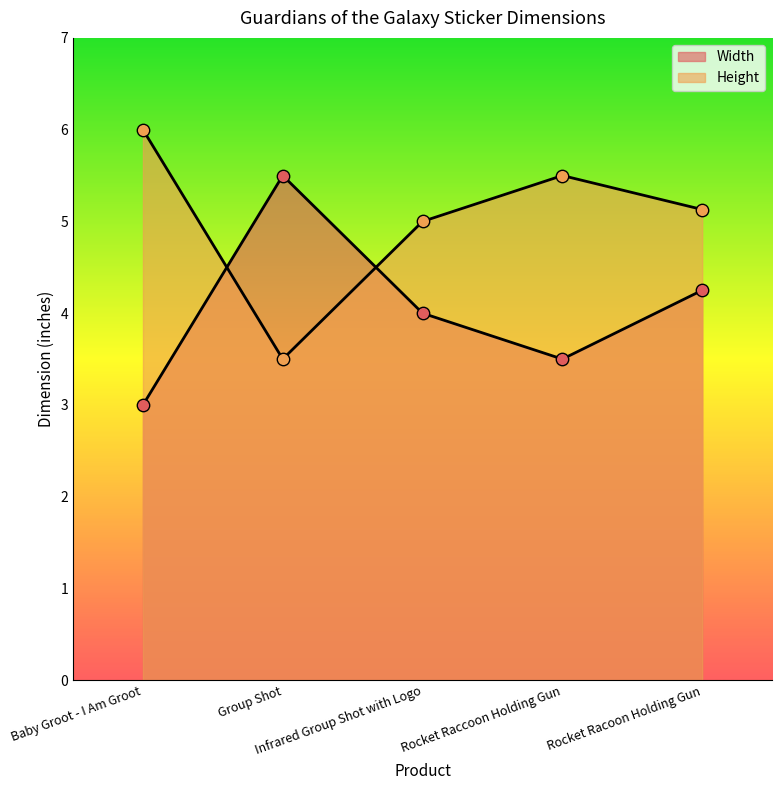

Is the value of Width at Rocket Racoon Holding Gun greater than the value of Height at Rocket Racoon Holding Gun?

No